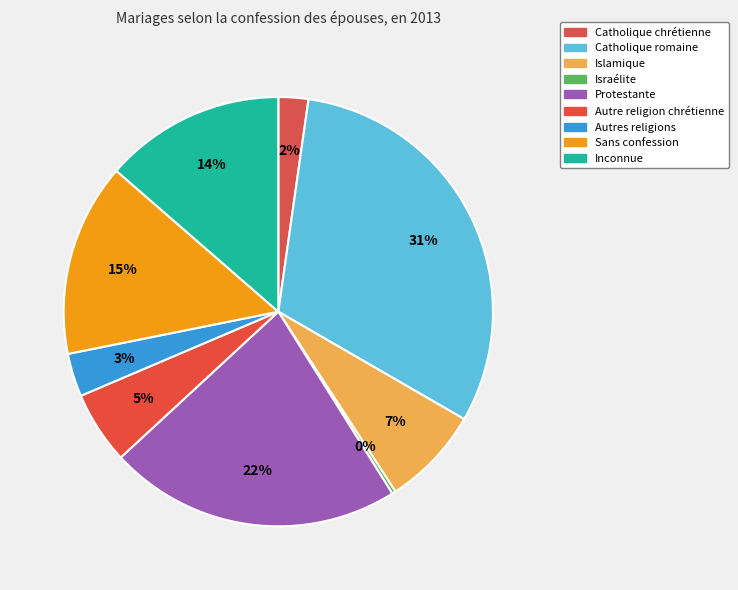

To the nearest percent, what portion does Catholique romaine represent?

31%